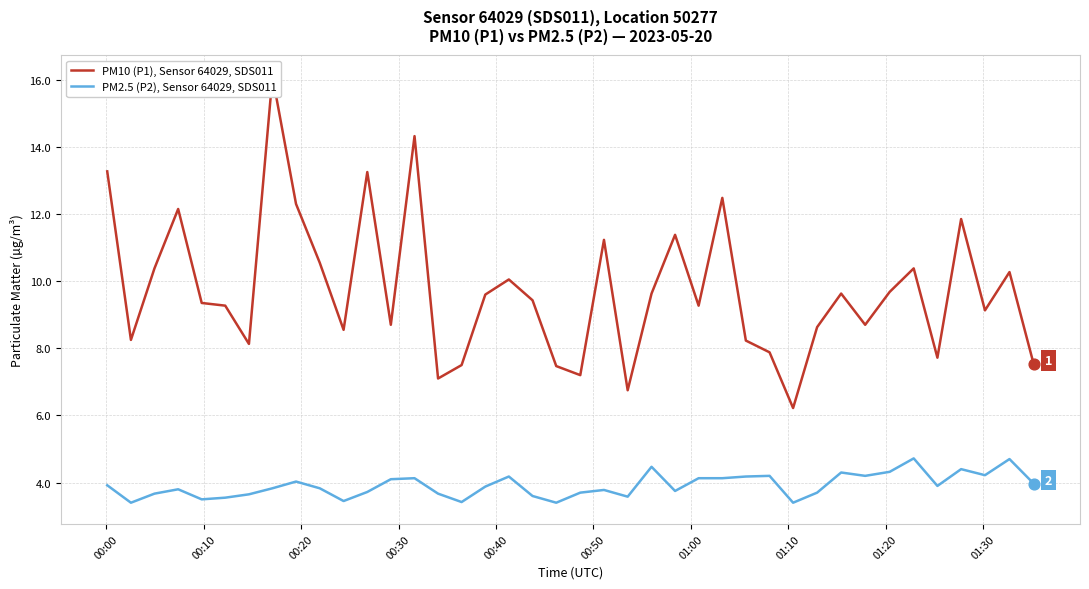

What is the lowest value of the PM2.5 (P2), Sensor 64029, SDS011 series?

3.4